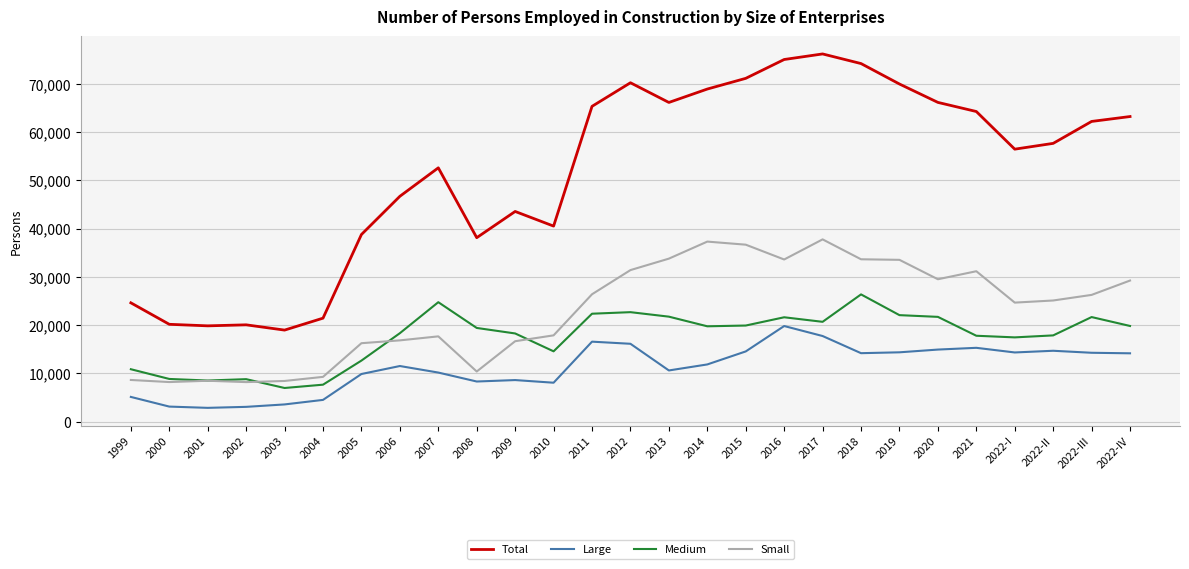

What value does the Medium series have at 2015, to the nearest 10?

19910